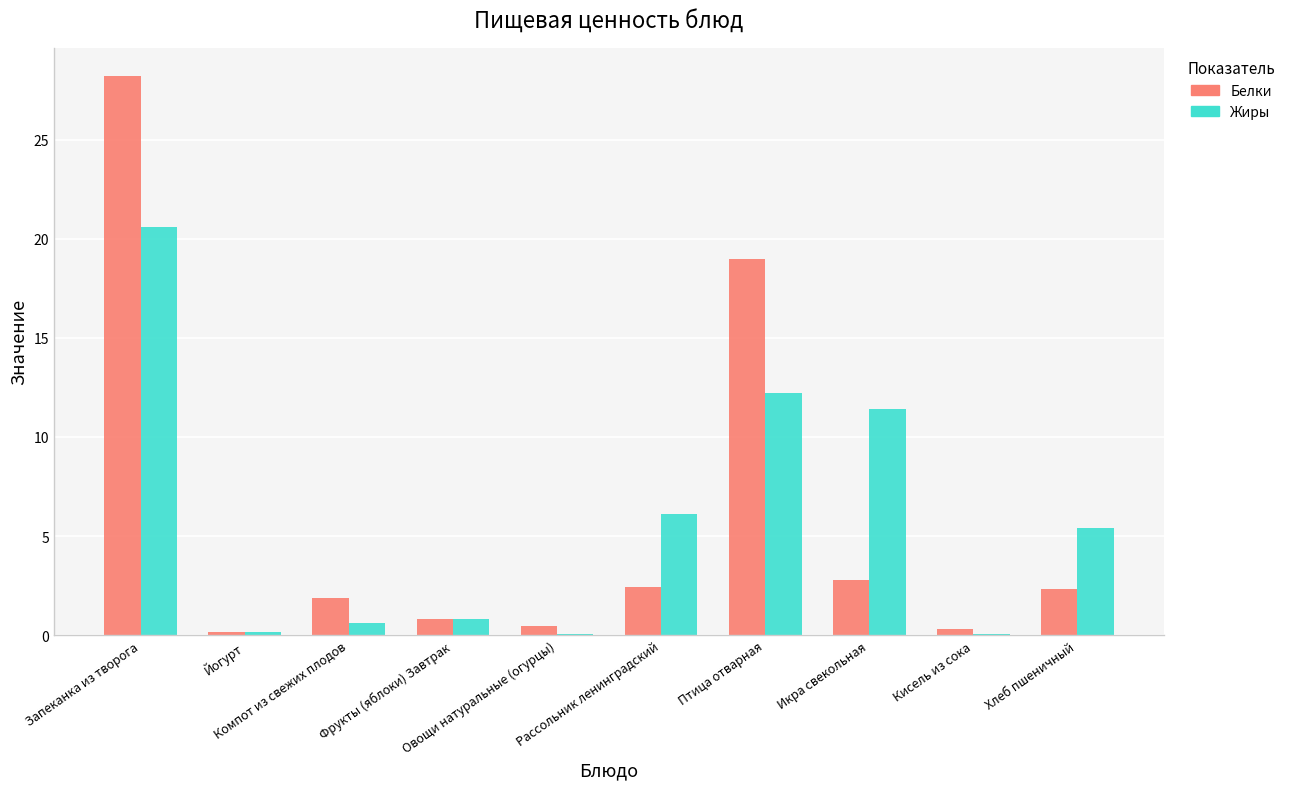

What is the sum of all Белки values?

58.3